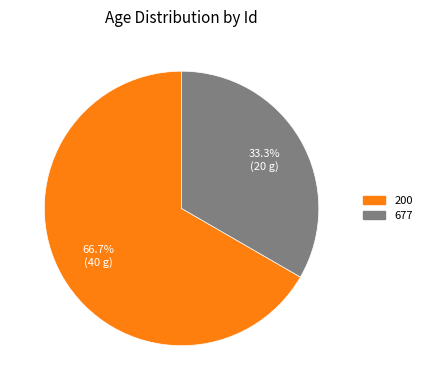

What percentage is the 200 slice, to the nearest percent?

67%